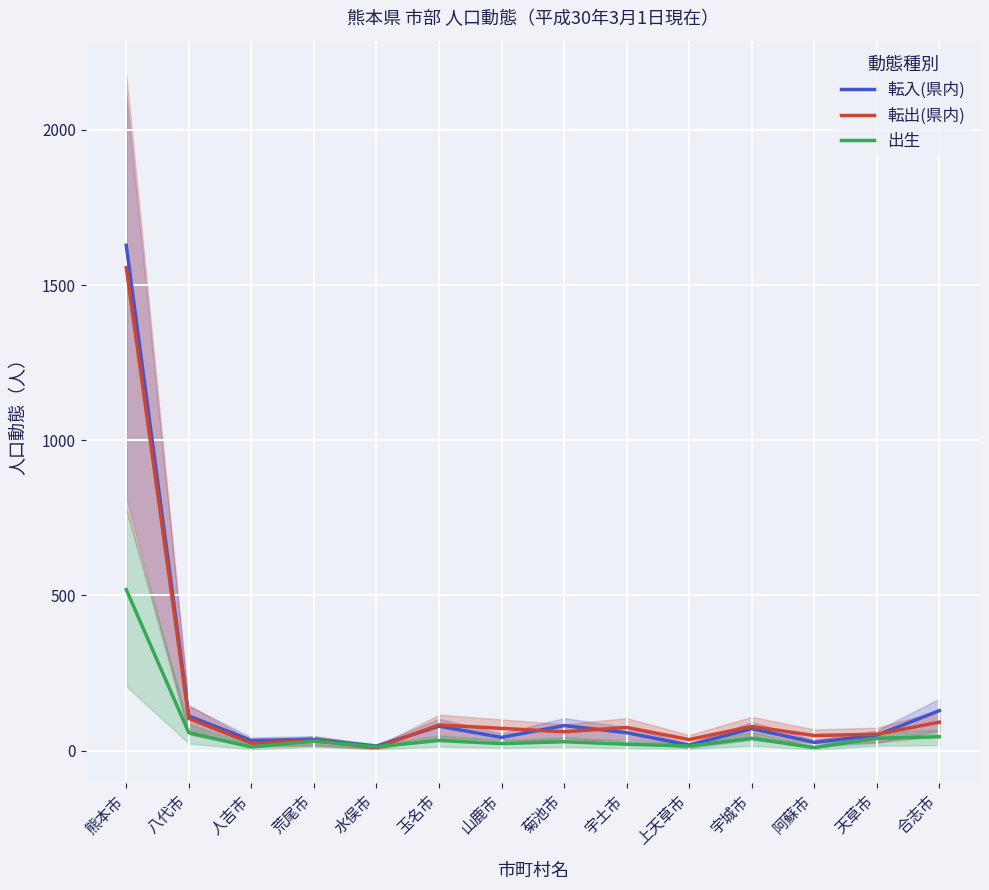

How many values in the 転出(県内) series exceed 72?

6